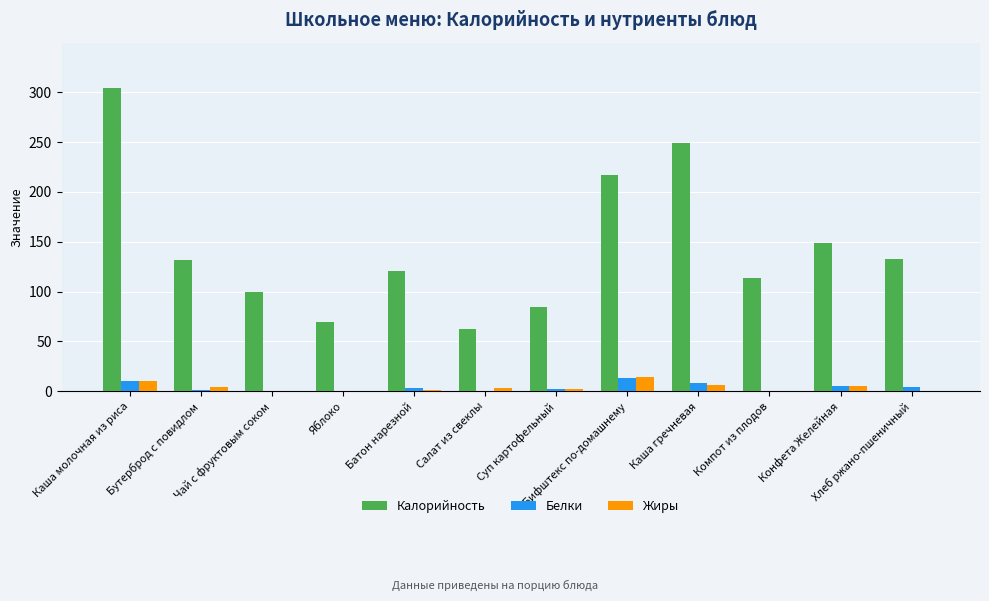

What is the spread (max minus min) of values at Яблоко?

69.4